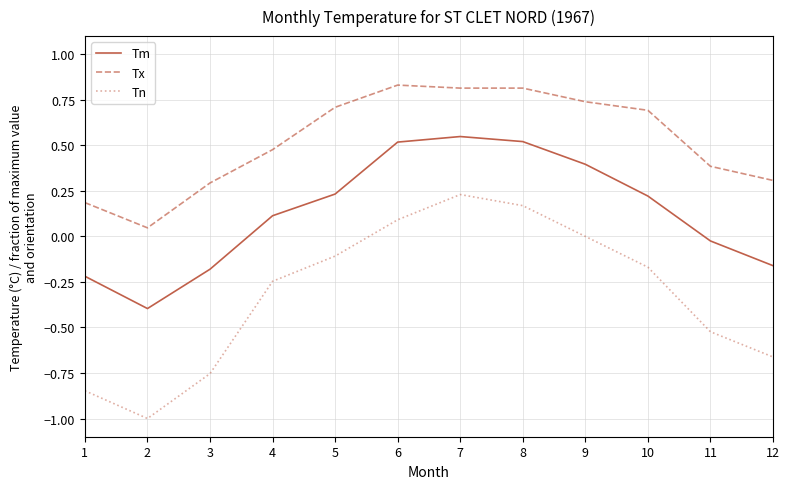

Where is Tm nearest to the value 0?

11